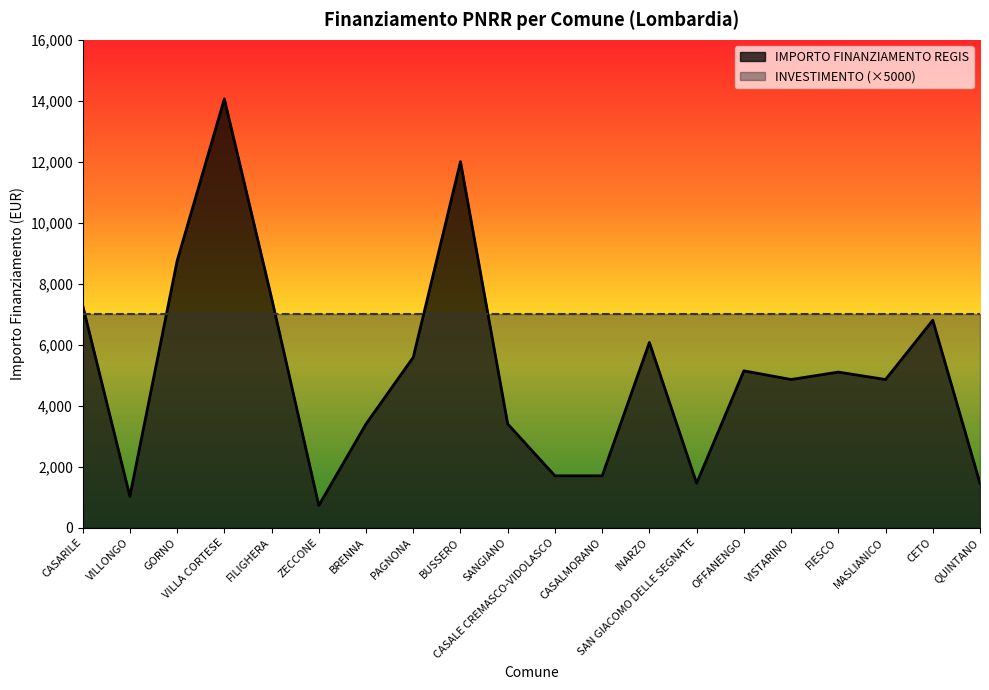

What is the difference between the maximum and minimum values?

13334